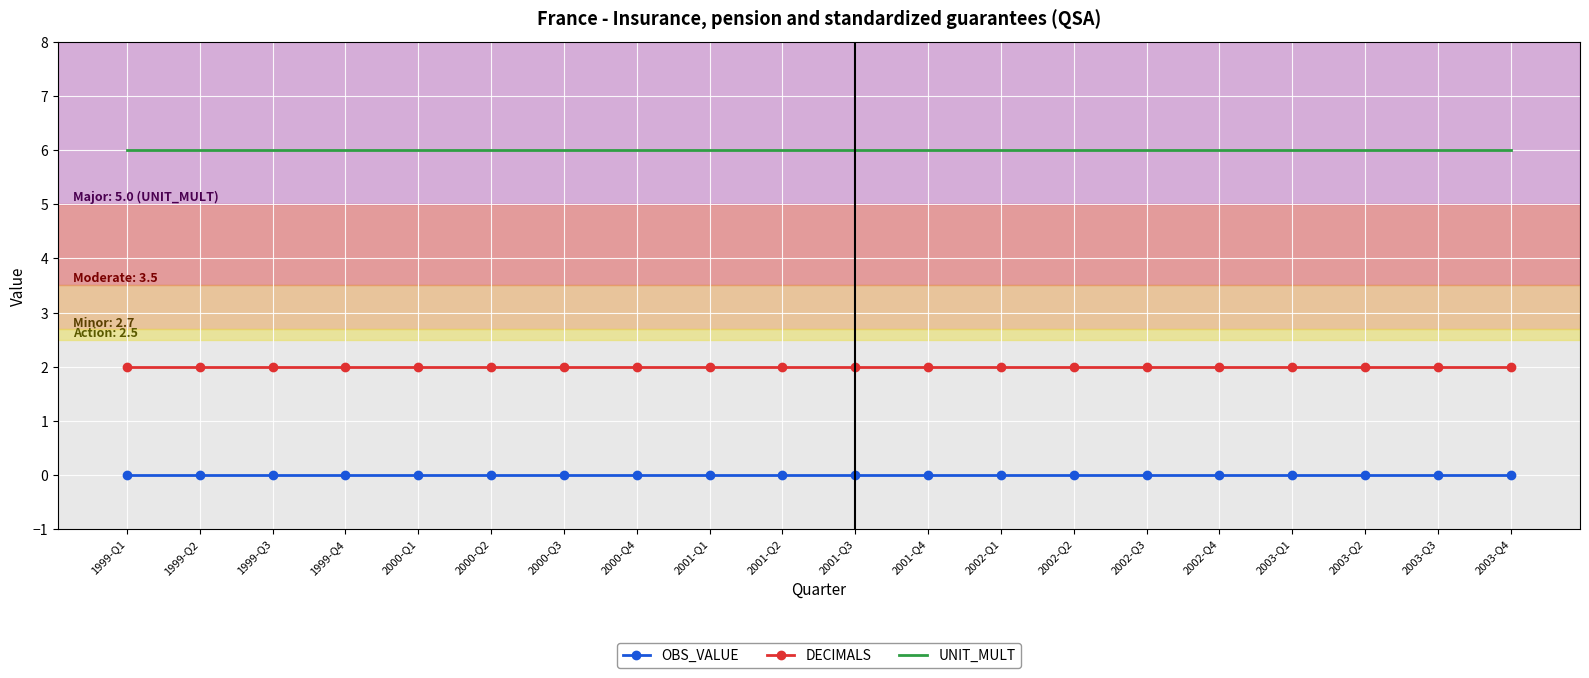

What is the spread (max minus min) of values at 2001-Q3?

6